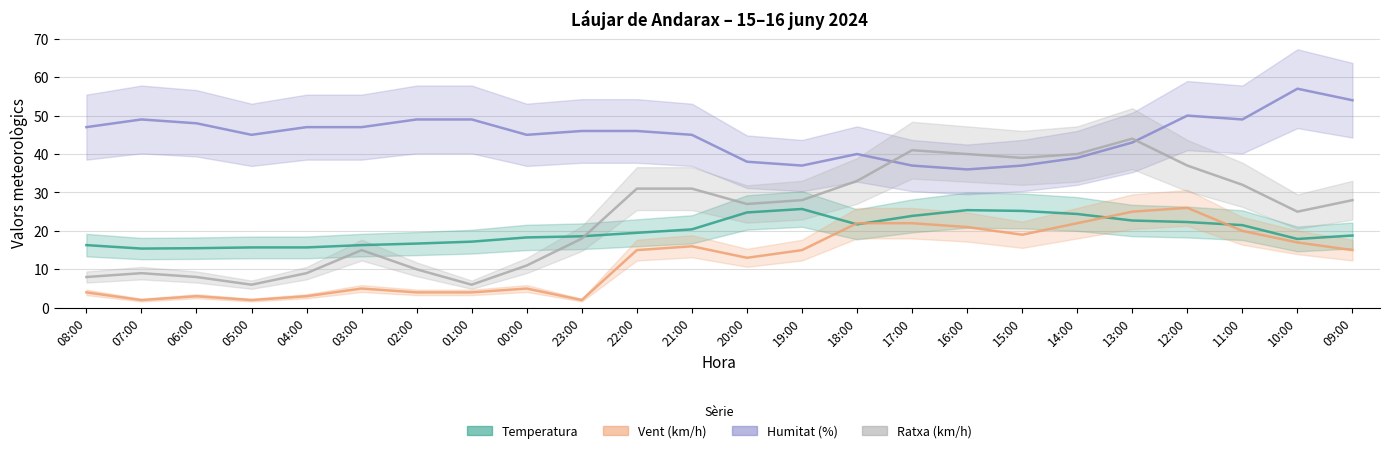

What is the difference between the highest and lowest values at 20:00?

25.0